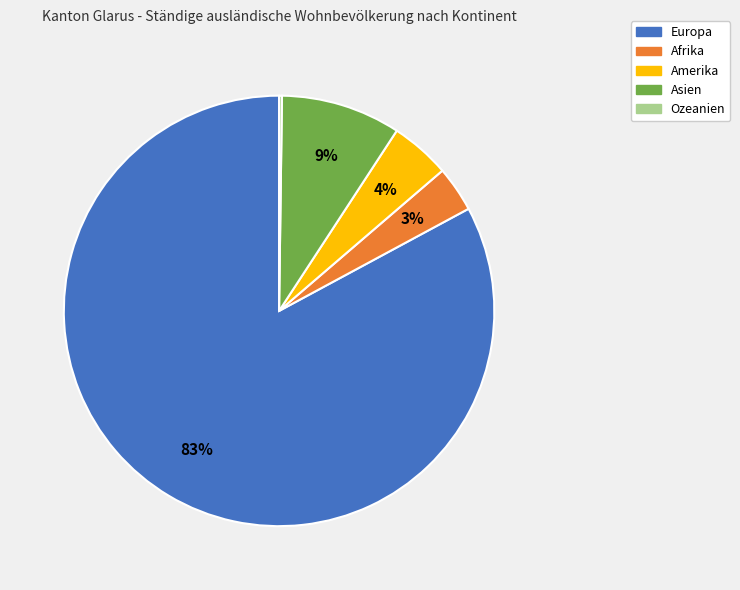

What is the largest slice in the pie chart?

Europa